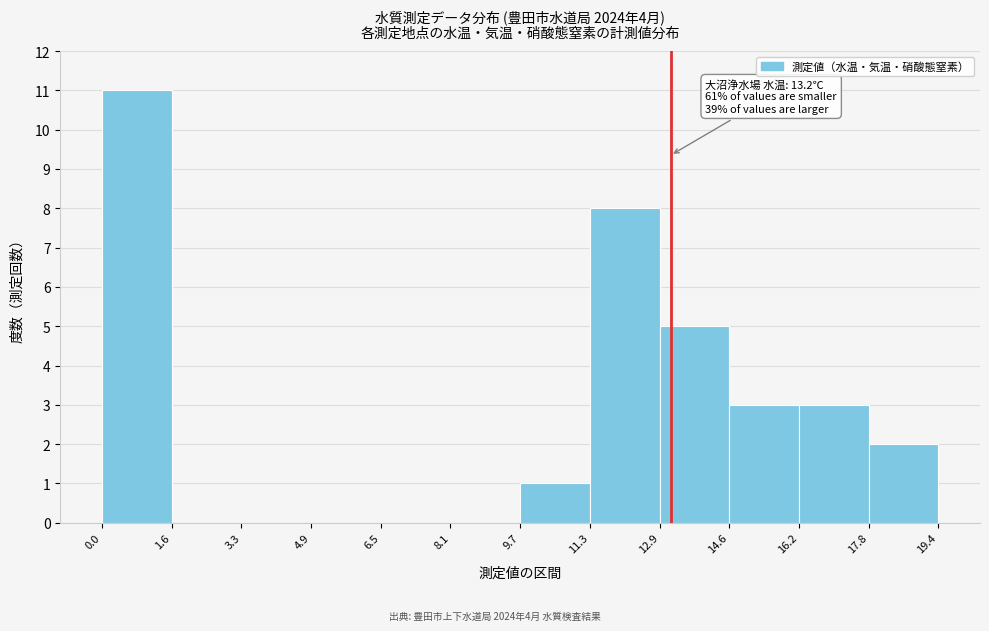

Over which range of the x-axis is the bar tallest?

0.0 to 1.6